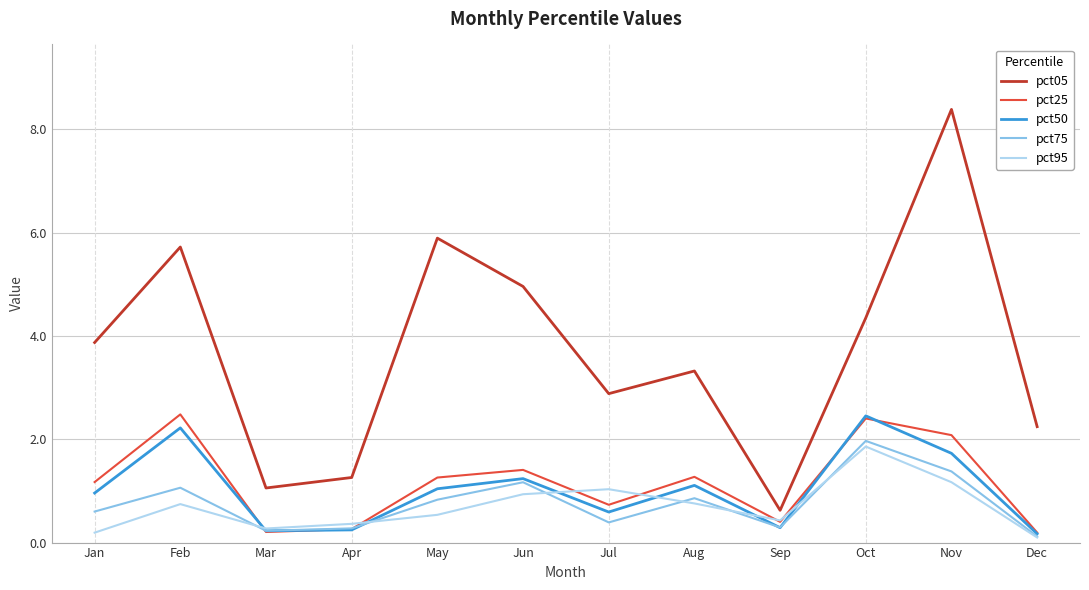

Which series has the largest range (max minus min)?

pct05